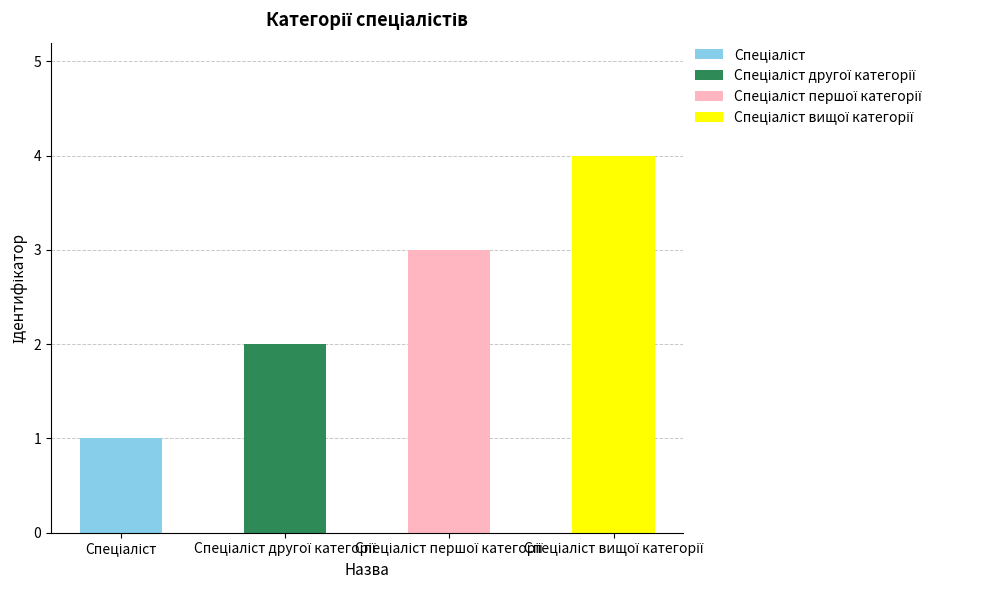

What is the change in value from Спеціаліст to Спеціаліст другої категорії?

+1